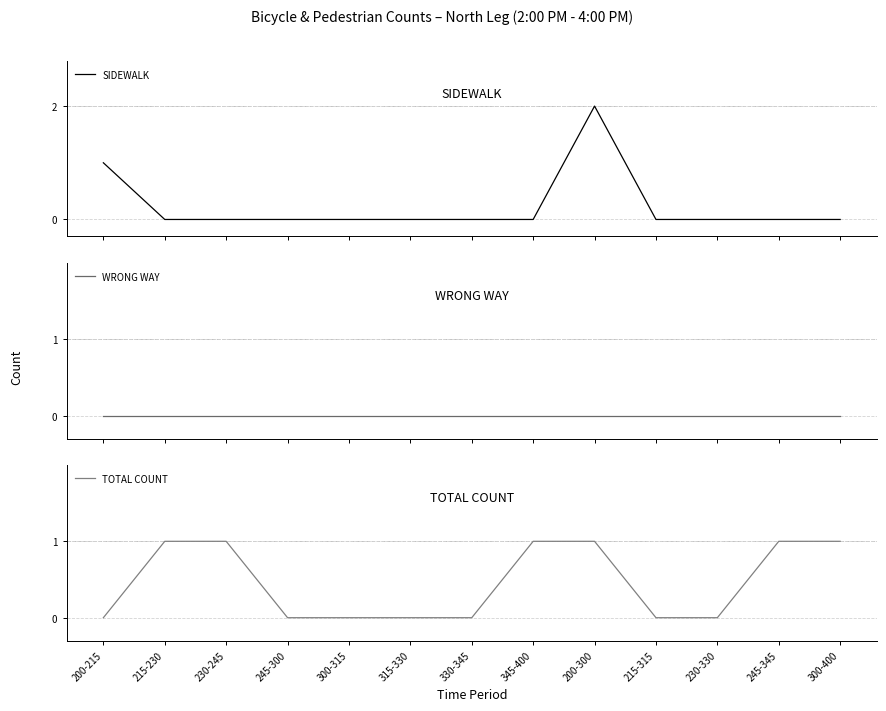

The TOTAL COUNT series shows 1 at 300-400. True or false?

True